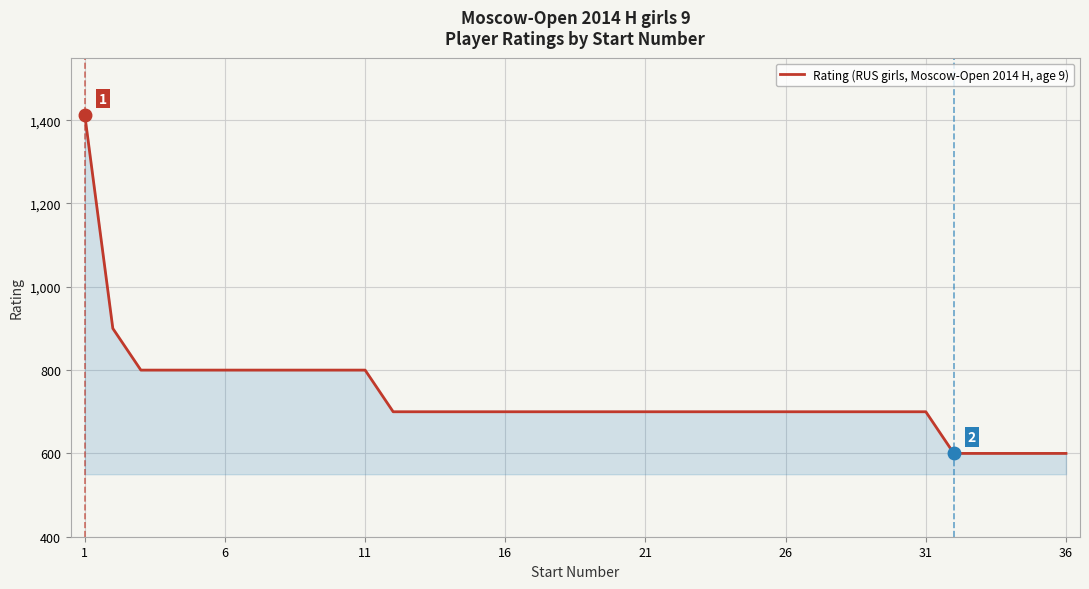

What is the difference between the maximum and minimum values?

812